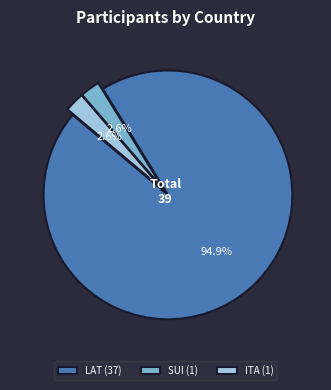

Combined, do SUI (1) and LAT (37) account for over 50%?

Yes